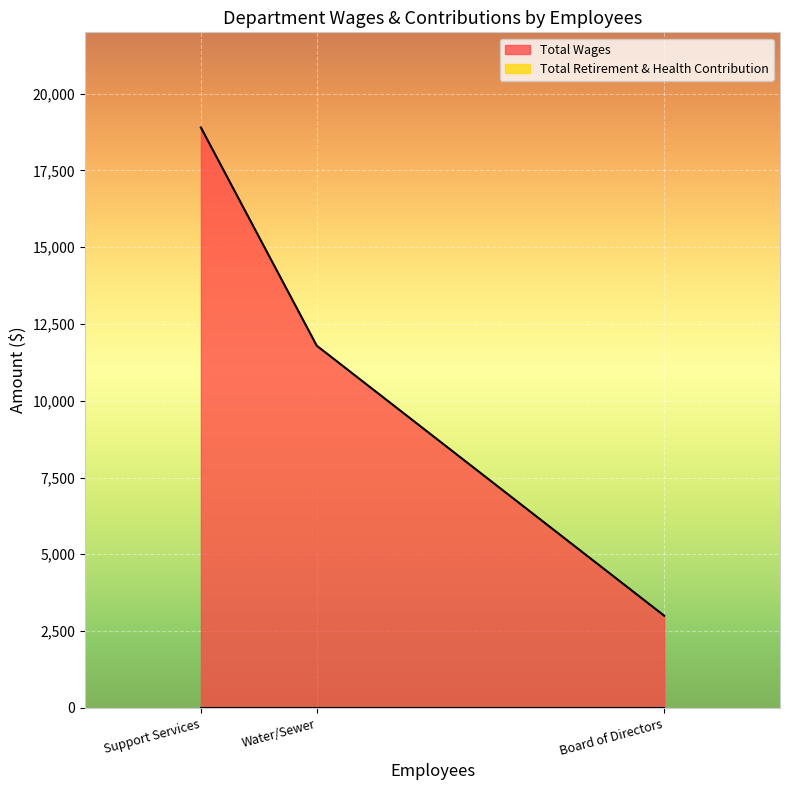

Approximately how many times larger is the value at Board of Directors compared to Water/Sewer?

0.3